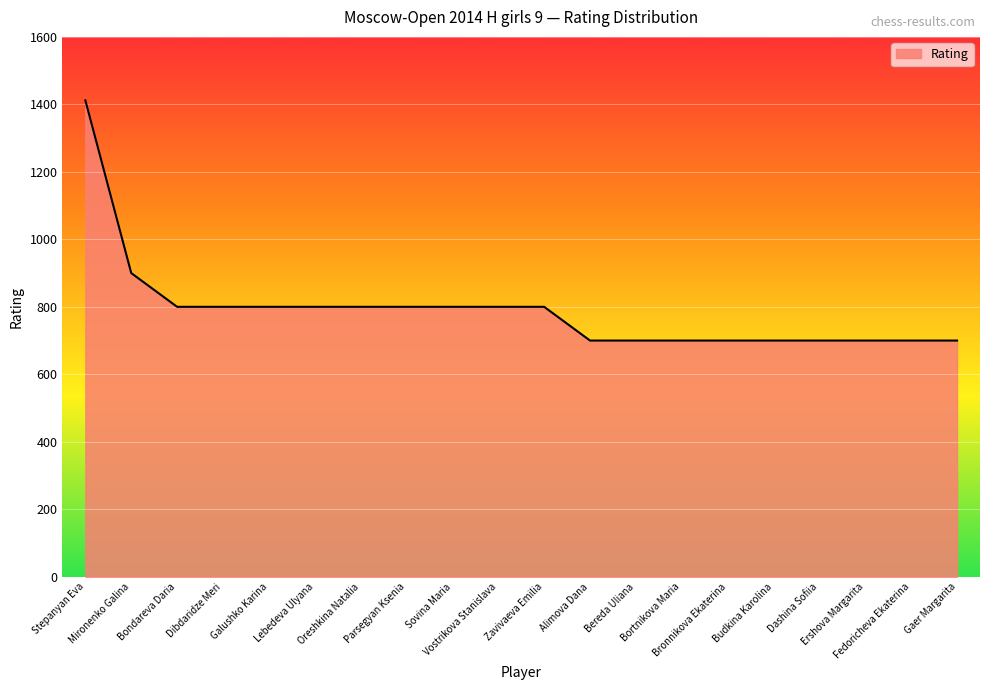

What is the difference between the maximum and minimum values?

712